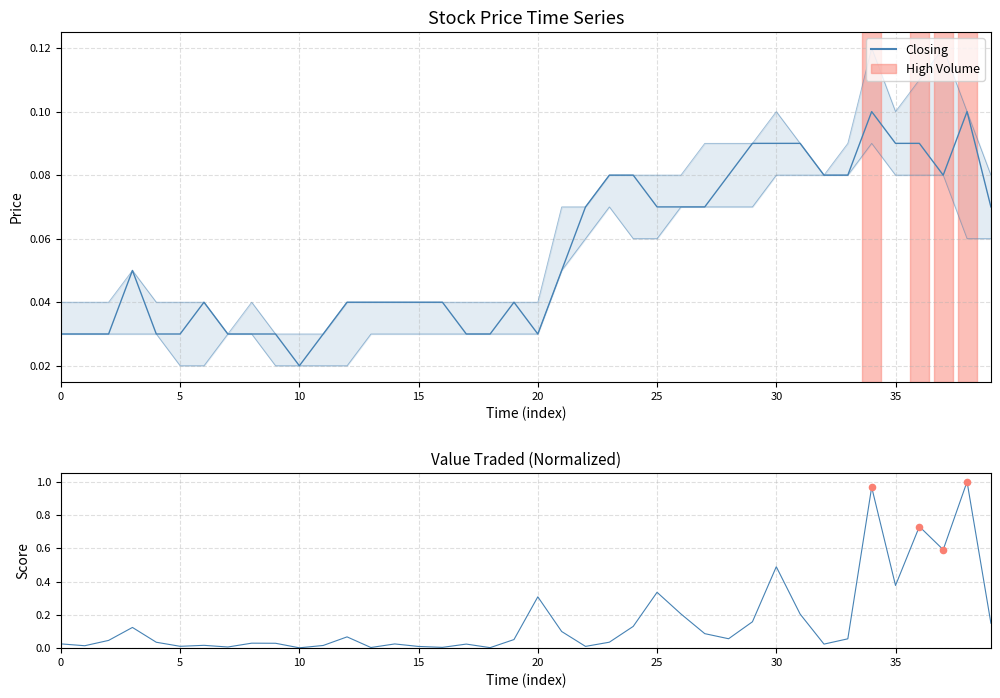

Which series contains the highest Y value?

Value Traded (norm)